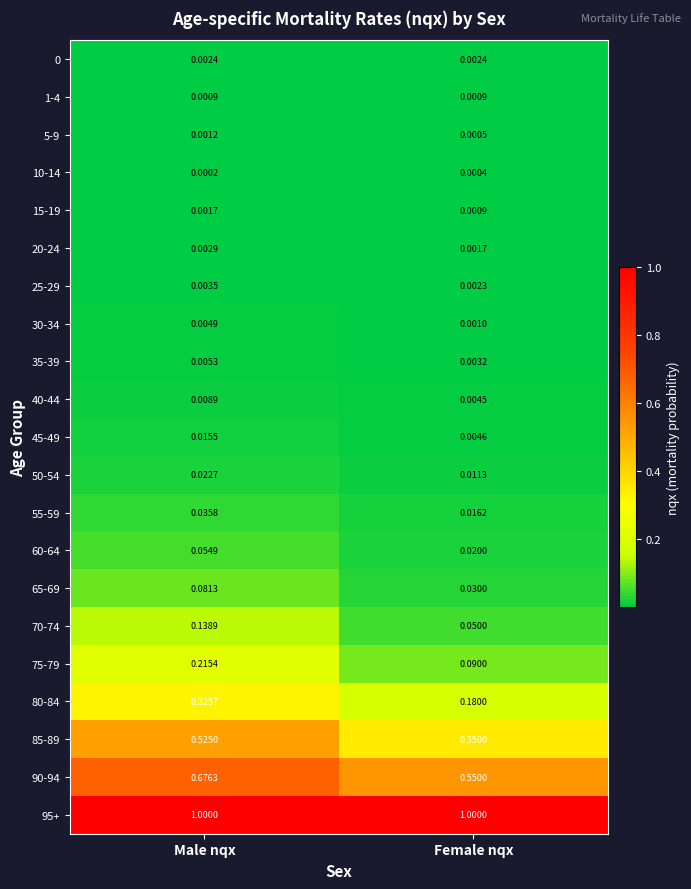

Which series has the largest total across all categories?

95+